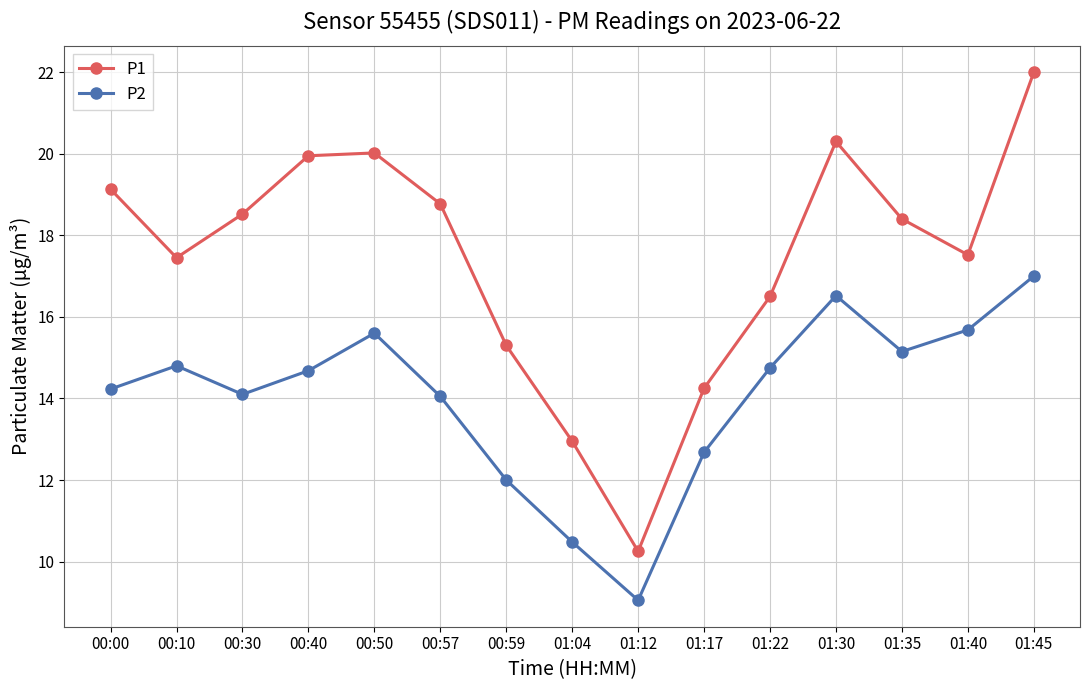

The value of P2 at 01:17 is 12.7. True or false?

True